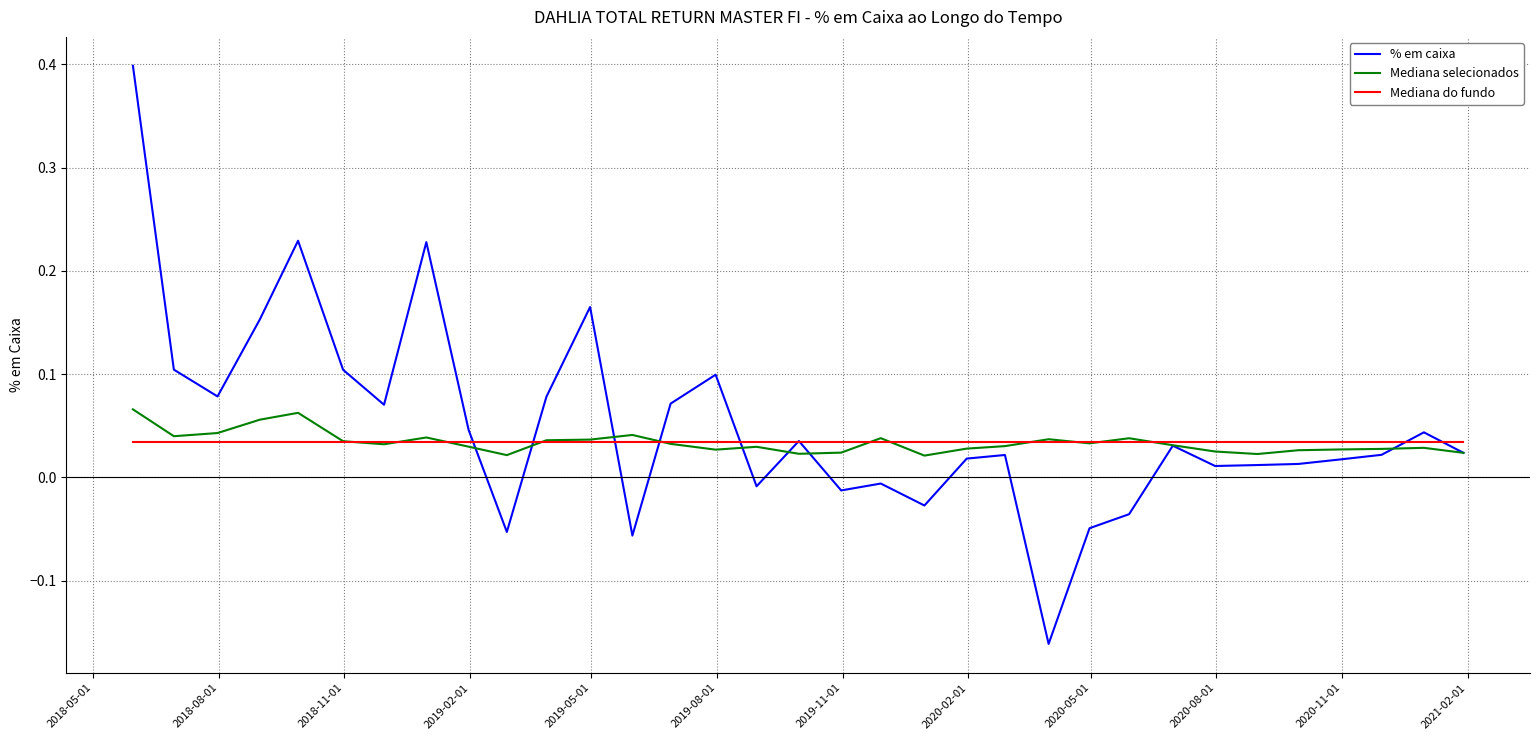

Which series has the largest range (max minus min)?

% em caixa